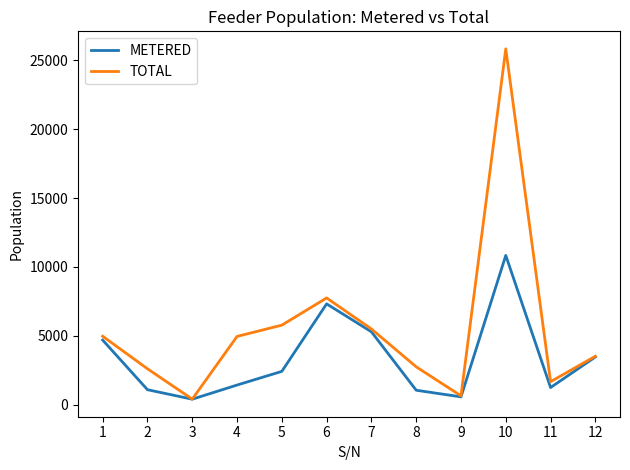

List the series in order of their peak value, highest first.

TOTAL, METERED